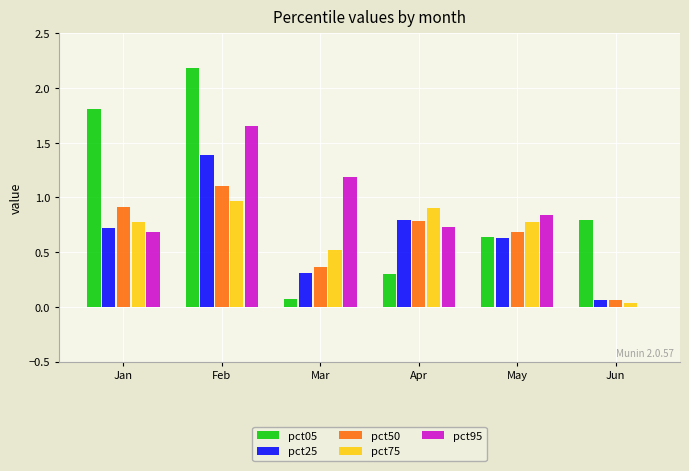

What is the total value across all series at Jan?

4.9